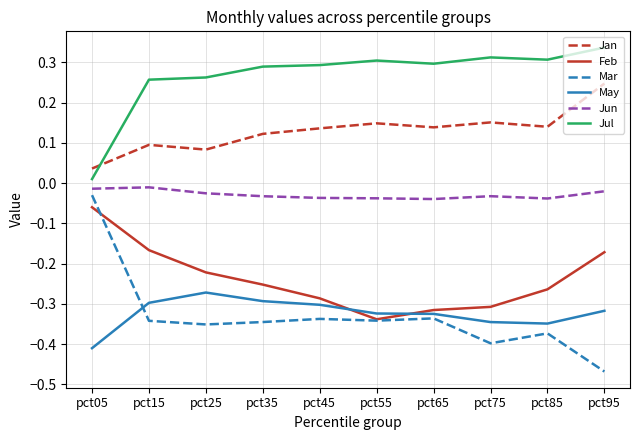

The Jan series shows 0.2 at pct35. True or false?

False